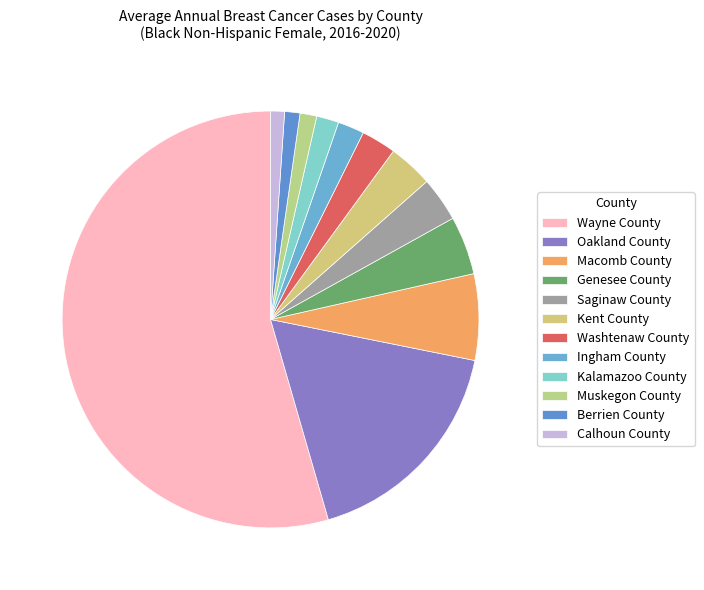

What percentage is the Ingham County slice, to the nearest percent?

2%